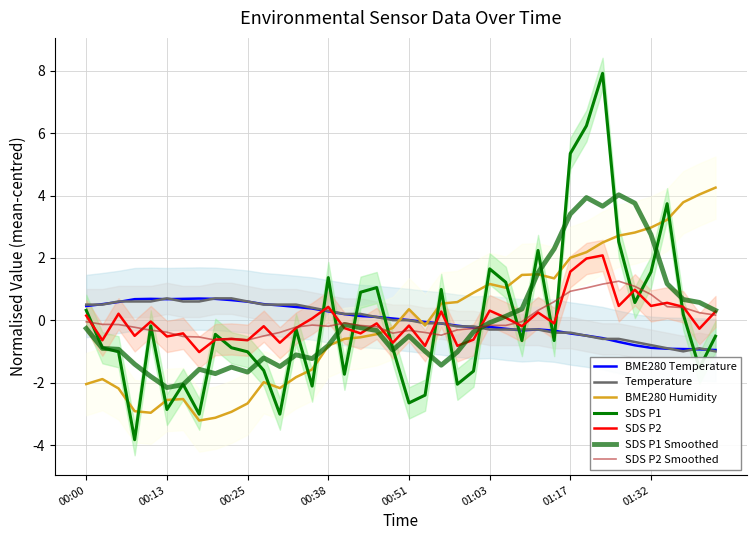

True or false: SDS_P2 has a value of -0.6 at 00:25.

True